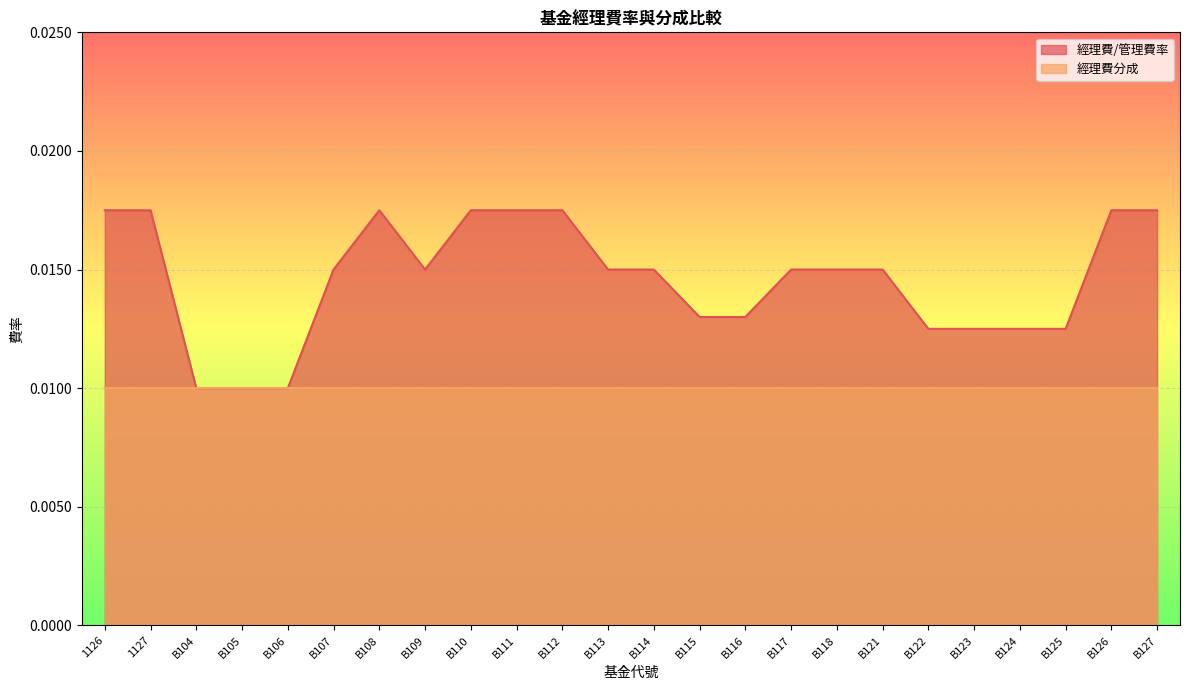

Which series has the widest spread of values?

經理費/管理費率